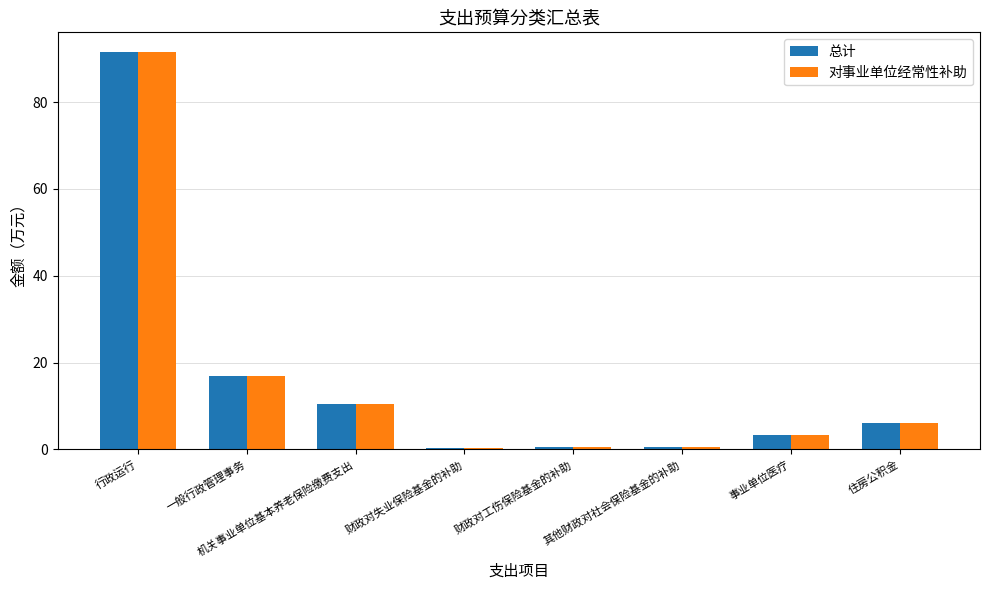

At which category does the chart reach its peak across all series?

行政运行